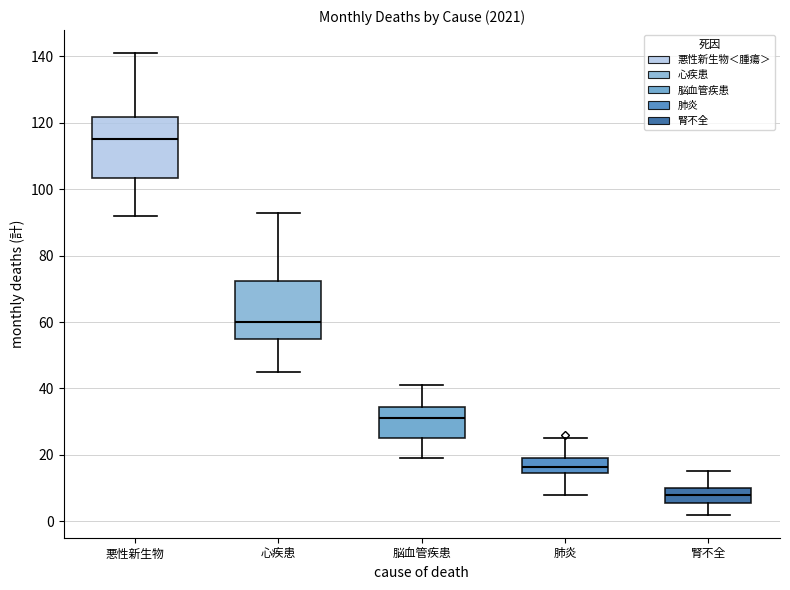

Reading left to right, transcribe this box plot: for each box, give where its median line is, the range the box spans, and where its two whiskers end, as read against the y-axis. The values are not printed on the chart, so give them approximately, as read against the axis.

悪性新生物: median 116, box 104 to 122, whiskers 92 to 142
心疾患: median 60, box 56 to 72, whiskers 46 to 94
脳血管疾患: median 32, box 26 to 34, whiskers 20 to 42
肺炎: median 16, box 14 to 20, whiskers 8 to 26
腎不全: median 8, box 6 to 10, whiskers 2 to 16